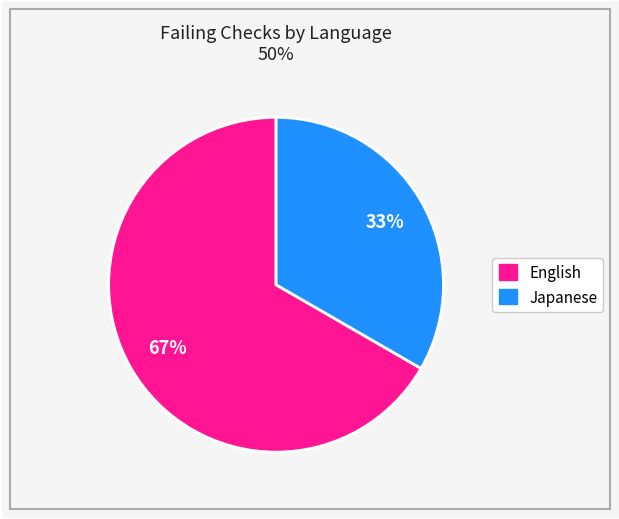

To the nearest percent, what is the average slice percentage?

50%